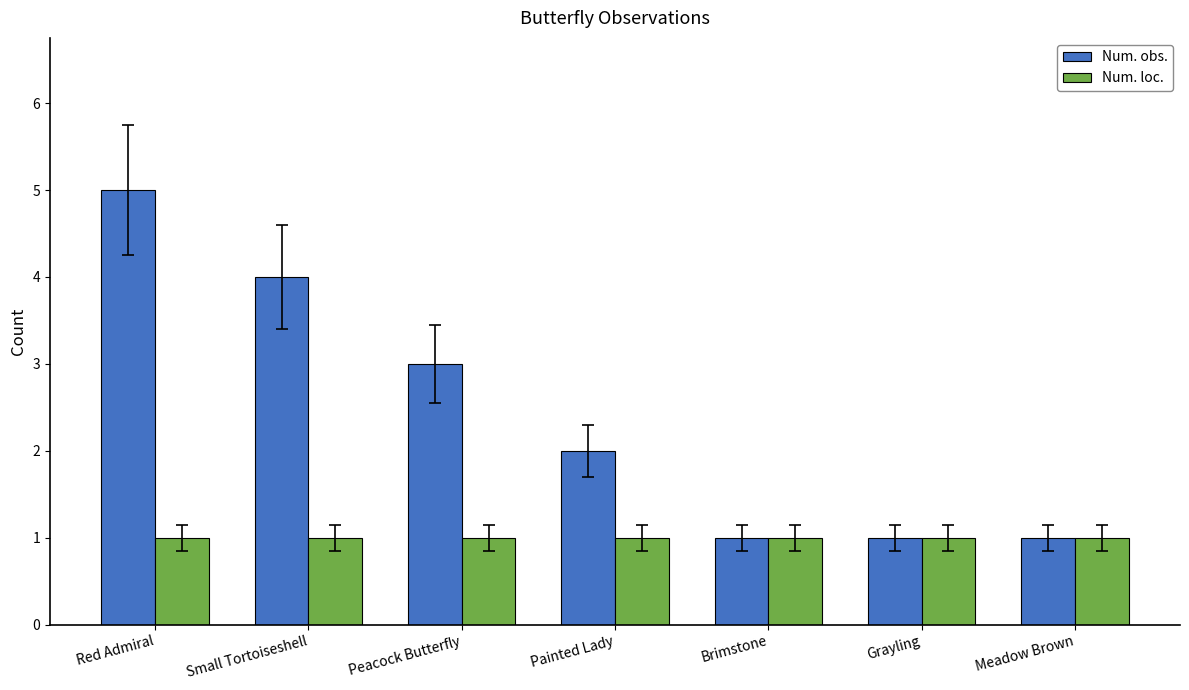

What value does the Num. loc. series have at Peacock Butterfly?

1